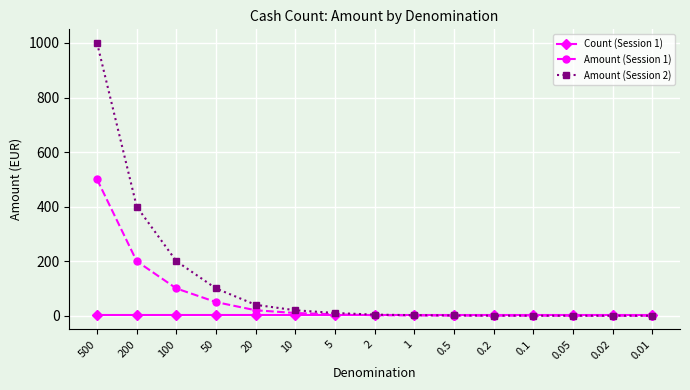

What is the average value of the Count (Session 1) series?

1.0